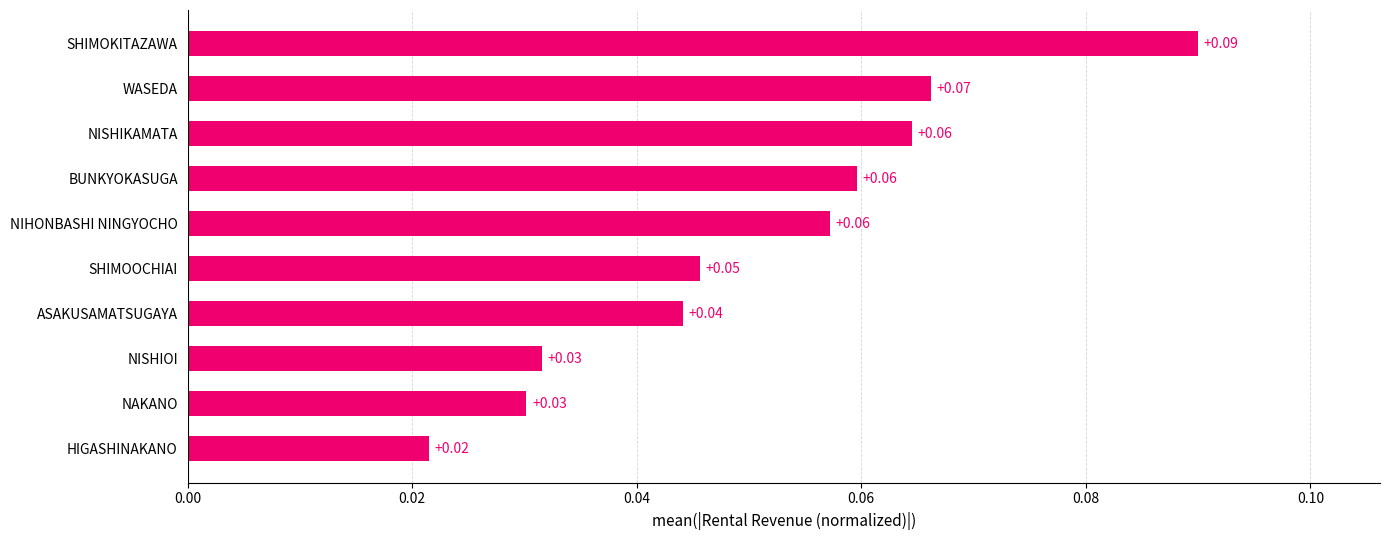

Which category has the lowest value across all series?

HIGASHINAKANO